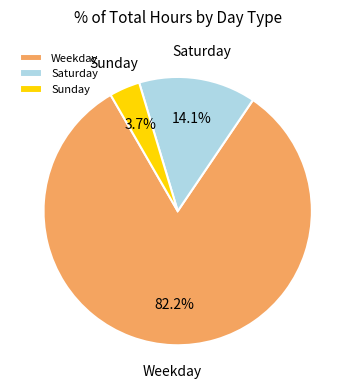

Is there any slice that represents more than half of the pie?

Yes